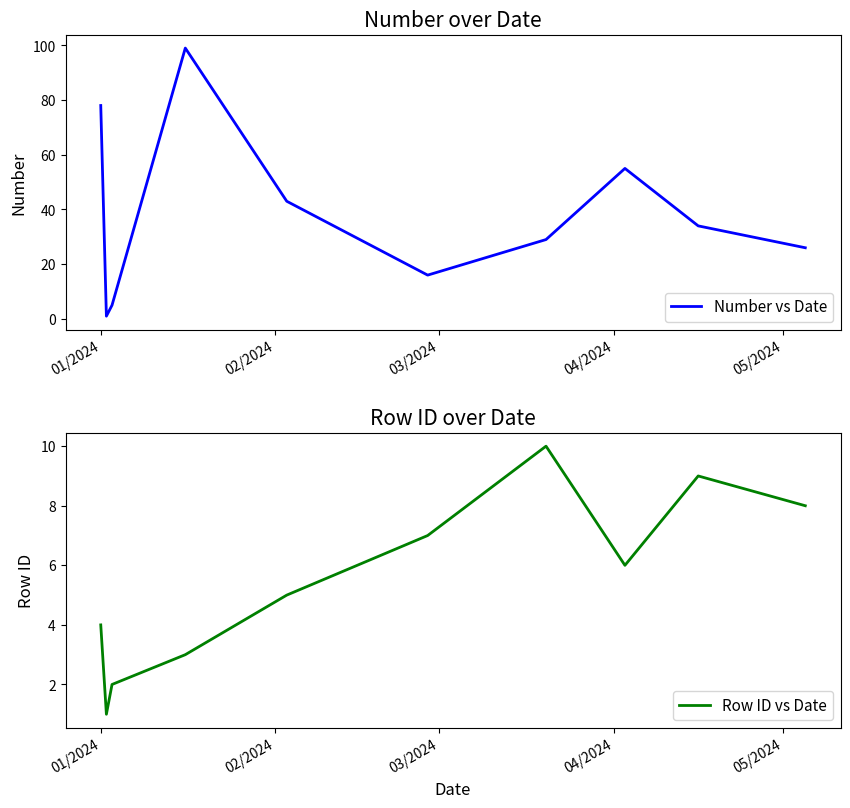

In Number vs Date, how many points are lower than both neighbors (excluding endpoints)?

2